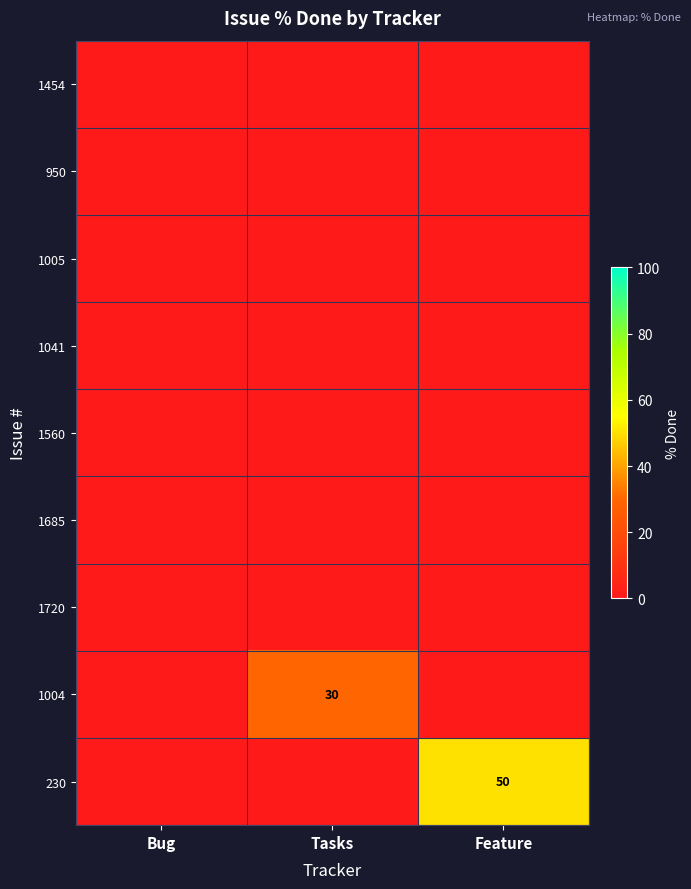

The 230 series shows 78 at Feature. True or false?

False